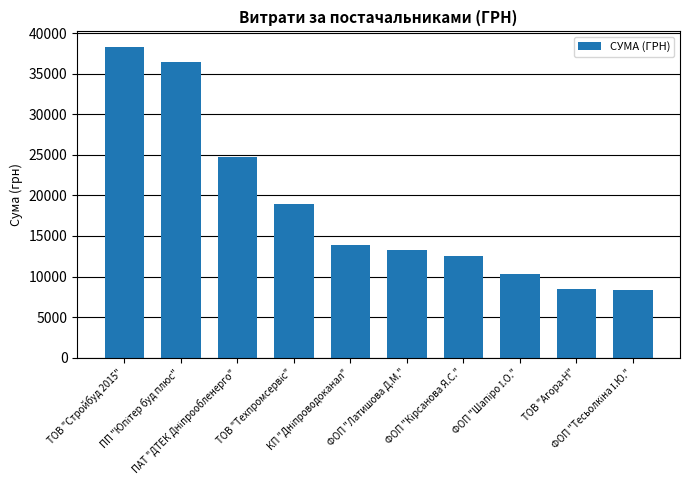

Does the chart contain stacked bars?

No